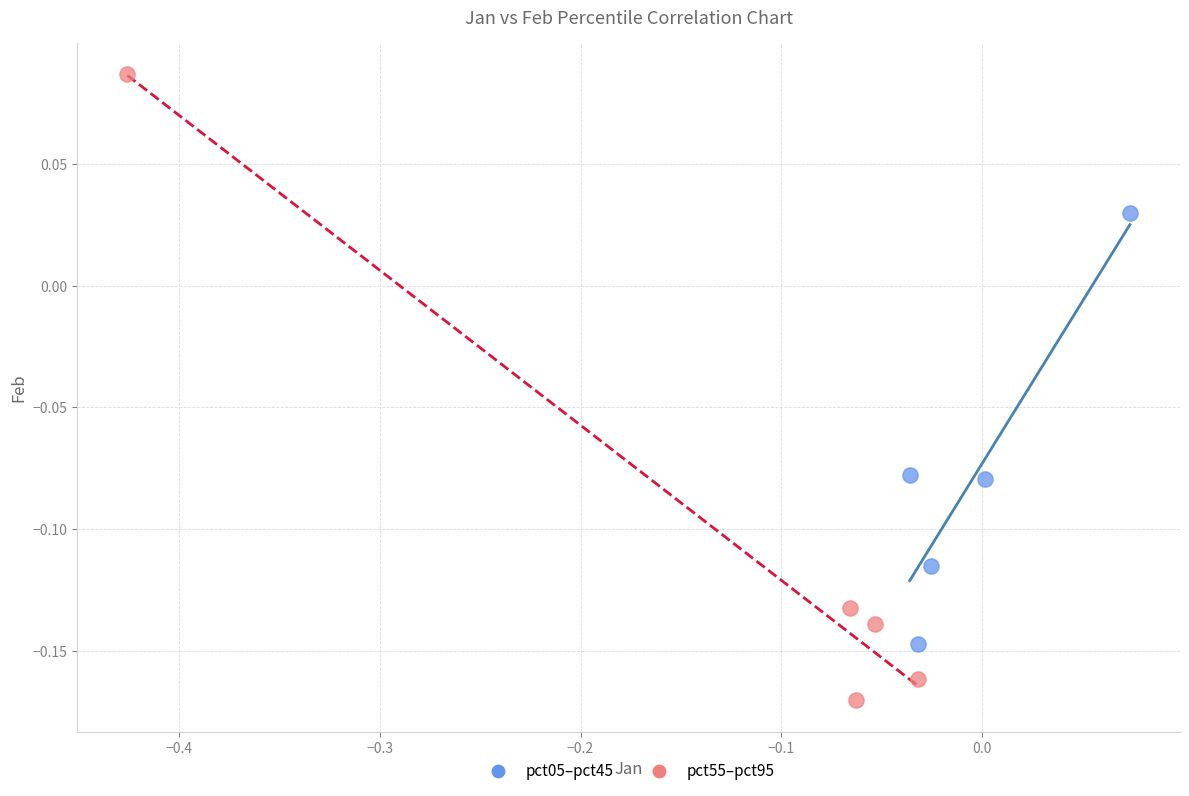

Which series has the largest Y range (max minus min)?

pct55–pct95